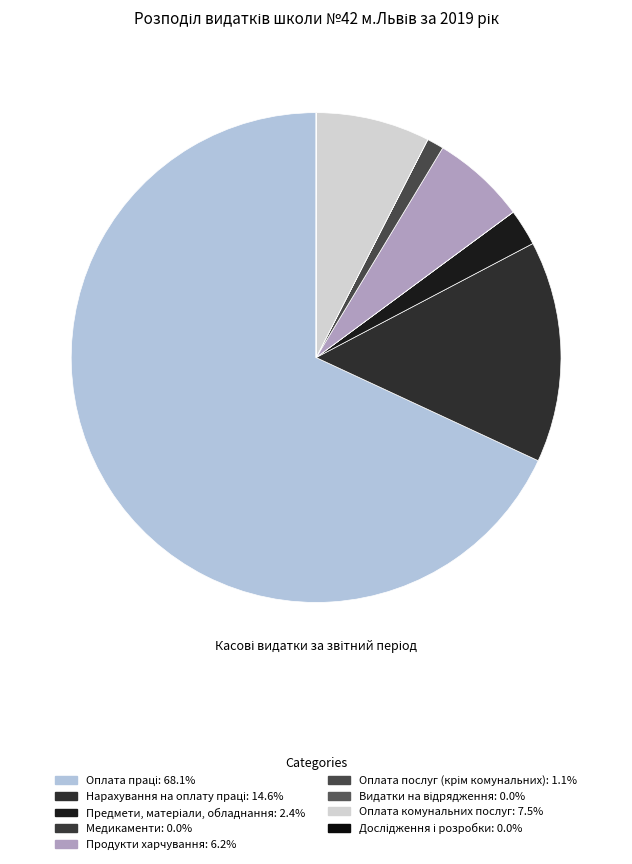

Is Нарахування на оплату праці the majority of the pie?

No